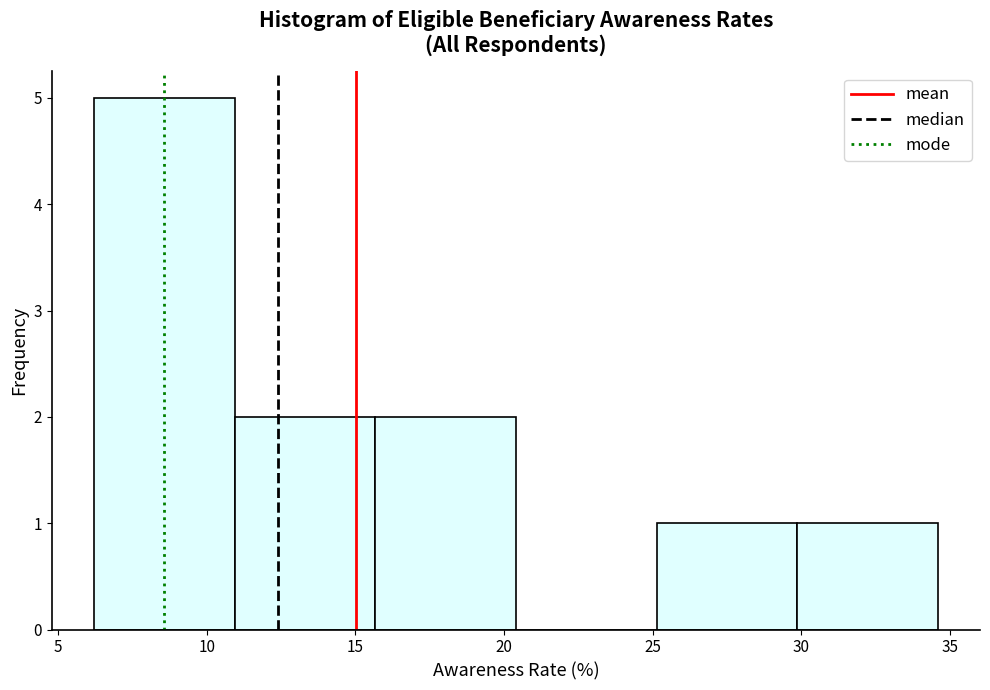

Which range on the x-axis has the tallest bar?

6.0 to 11.0